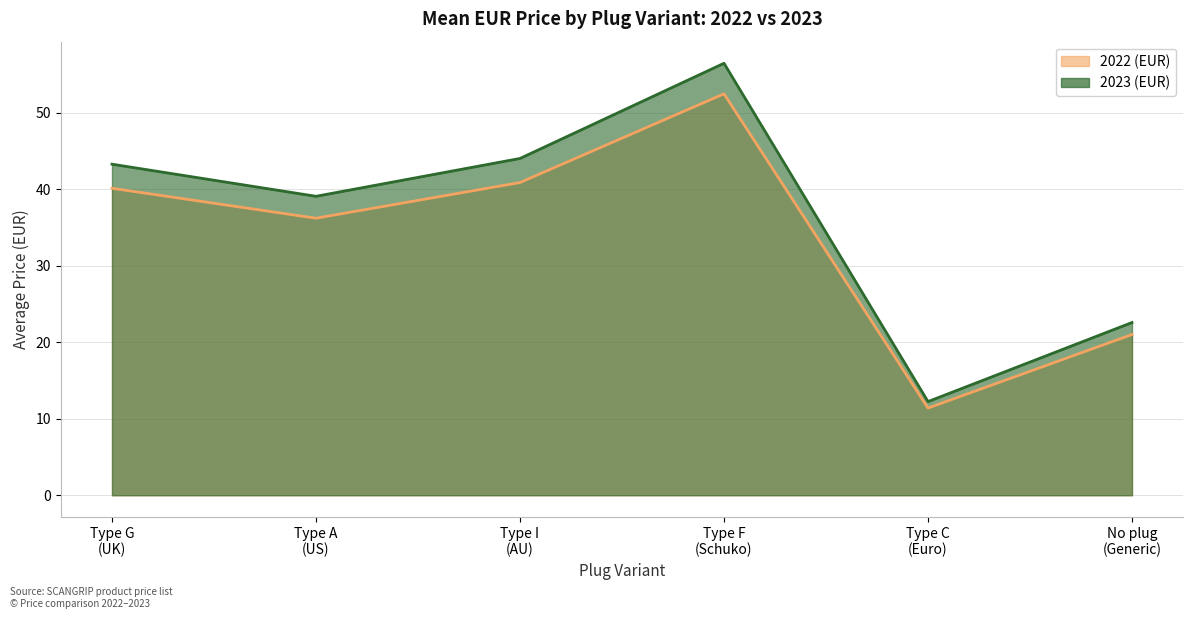

At Type G (UK plug), list the series in order from largest to smallest.

2023 (EUR), 2022 (EUR)